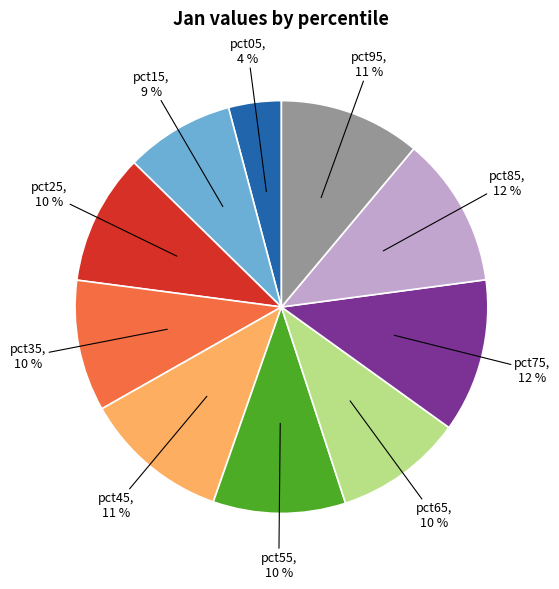

How many slices are in this pie chart?

10